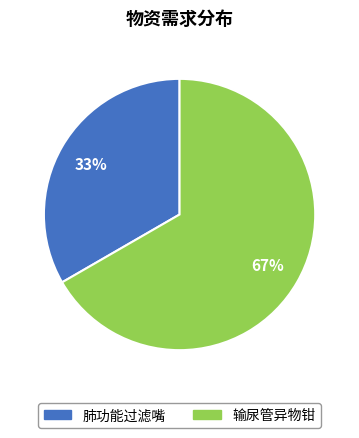

How many slices are in this pie chart?

2